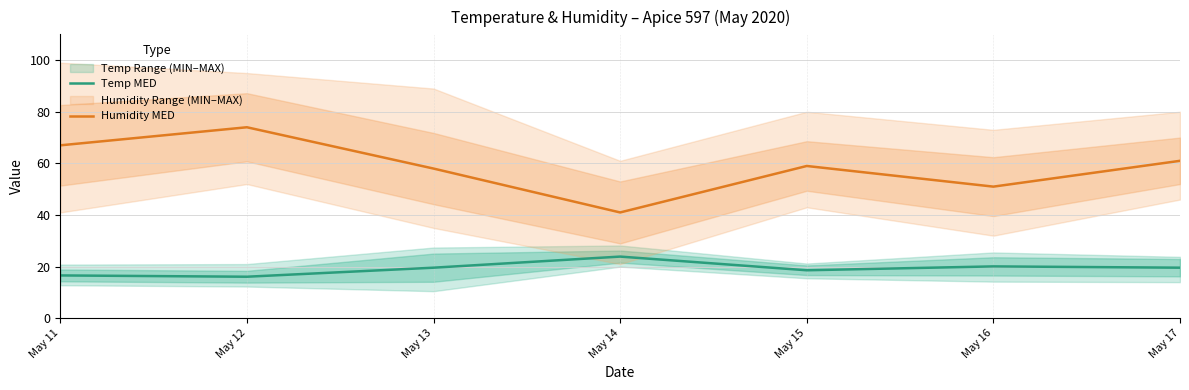

What is the value of the Temp MED point at the 4th from the left?

23.9